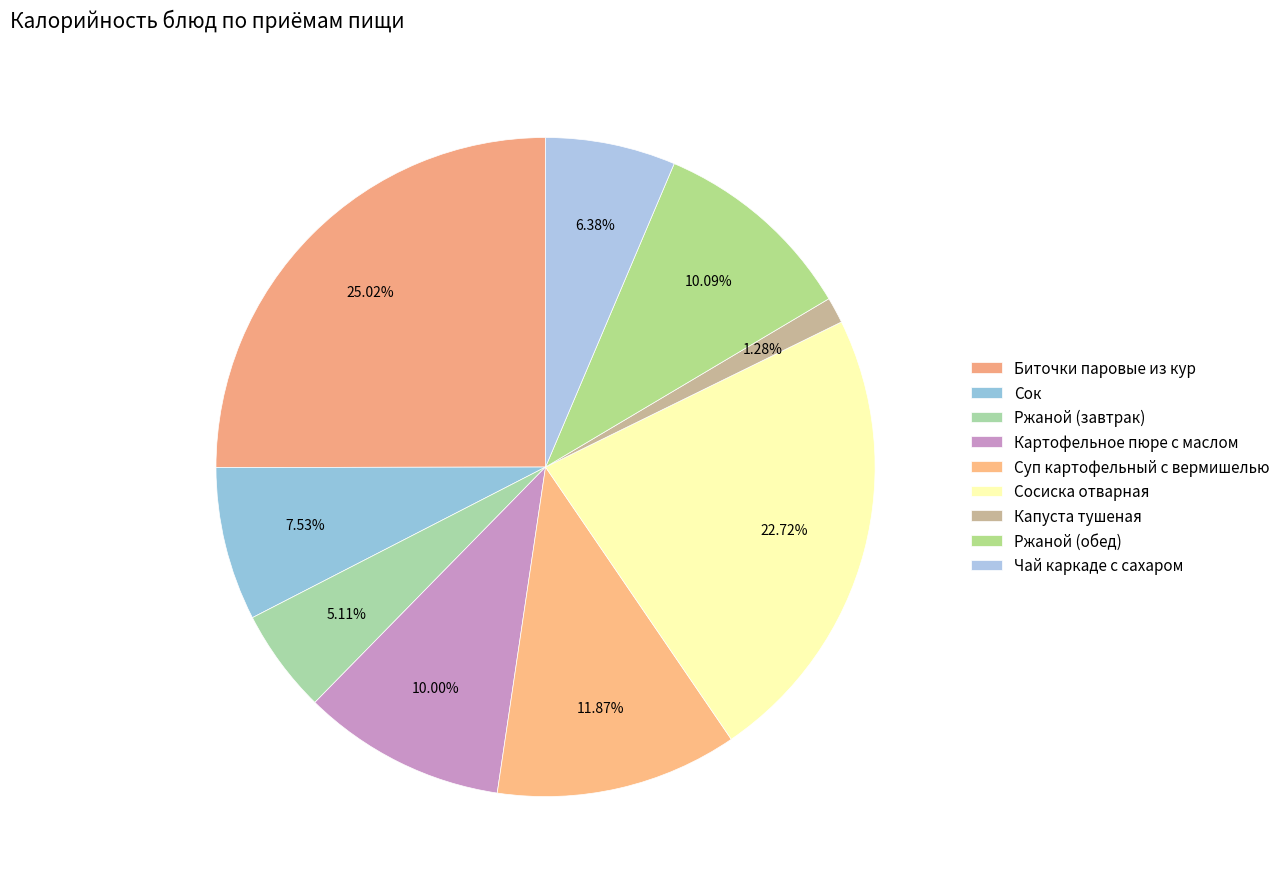

How many segments does this pie chart have?

9